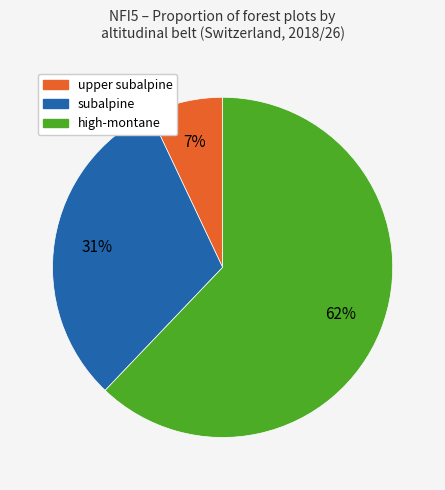

To the nearest percent, what is the average slice percentage?

33%